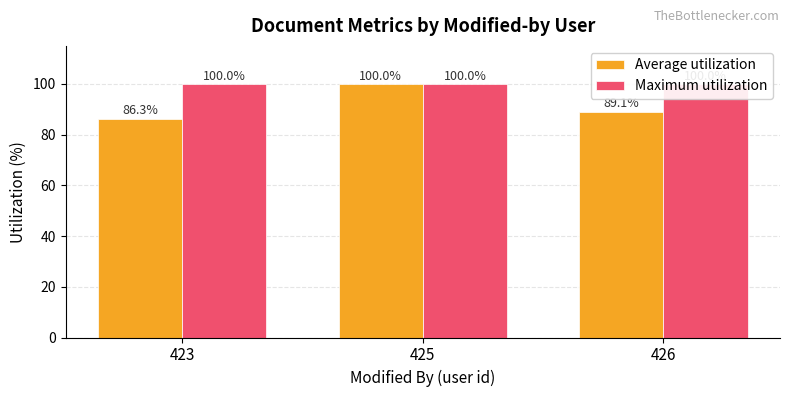

What is the average value of the Maximum utilization series?

100.0